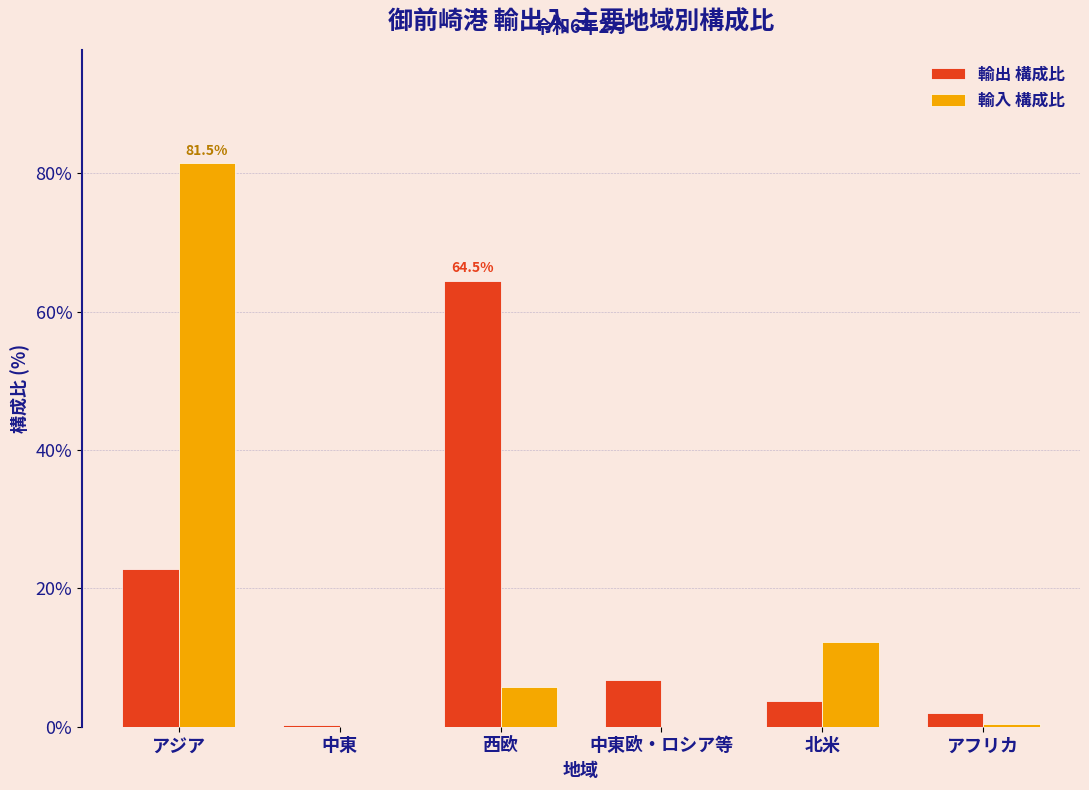

Between 中東 and 北米, which series saw the biggest shift?

輸入 構成比